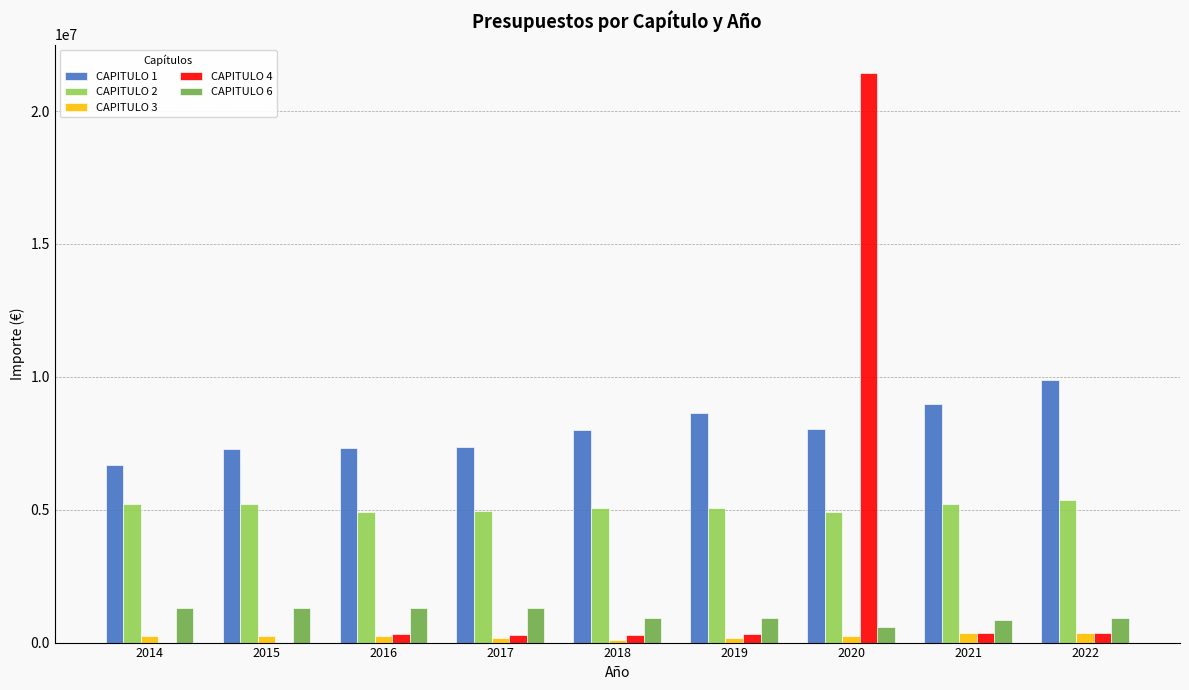

What is the sum of all CAPITULO 6 values?

9514280.0